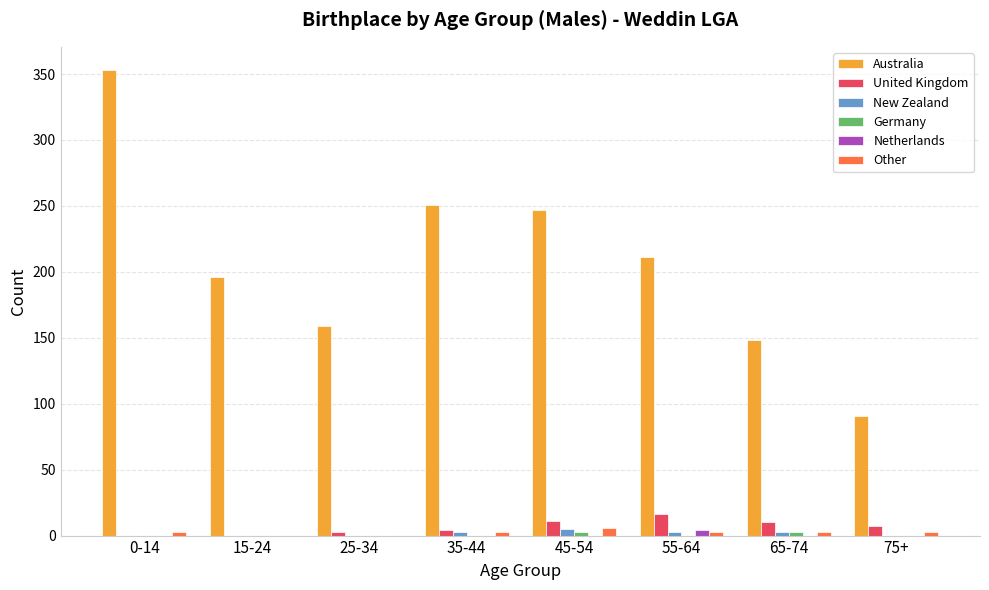

Which category has the highest value across all series?

0-14